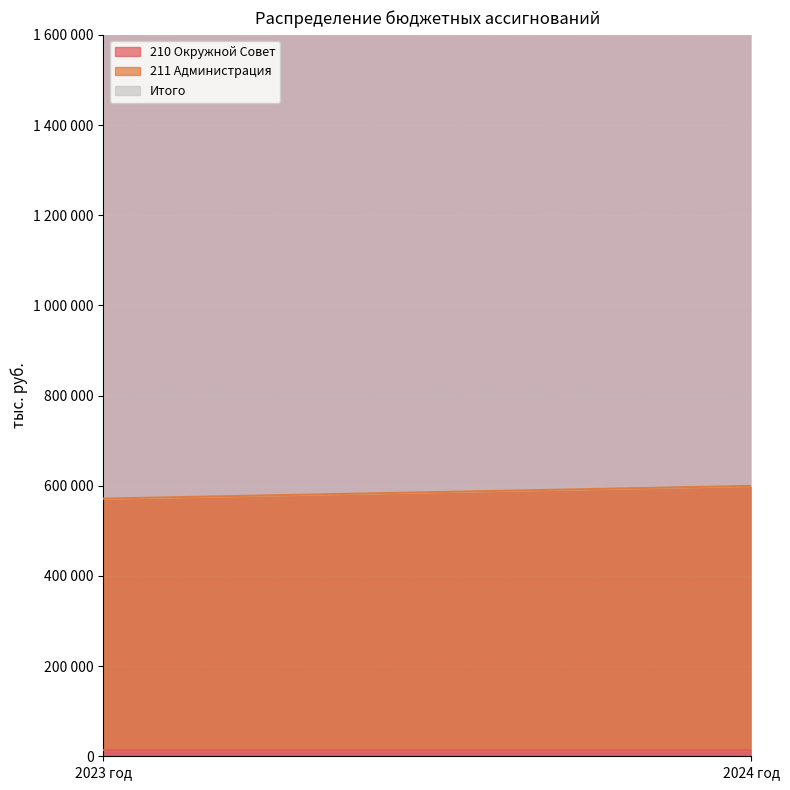

Rank the categories by Итого value from highest to lowest.

2024 год, 2023 год